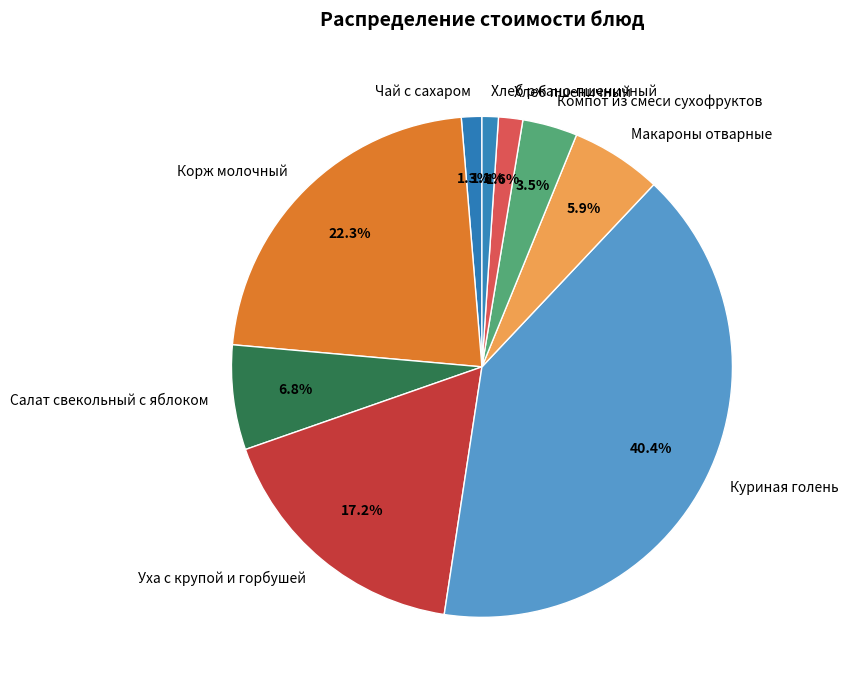

To the nearest percent, what is the combined percentage of Уха с крупой и горбушей and Куриная голень?

58%